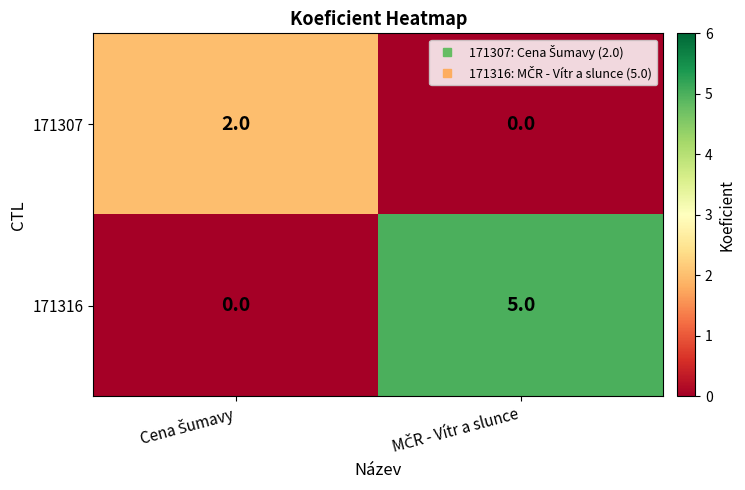

Rank the series by their average value, from highest to lowest.

171316, 171307